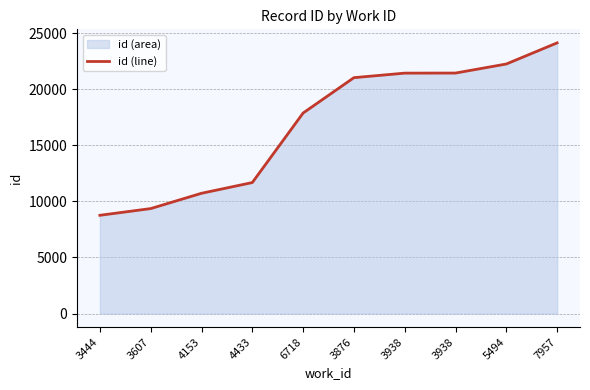

What is the approximate value at 3607?

9356